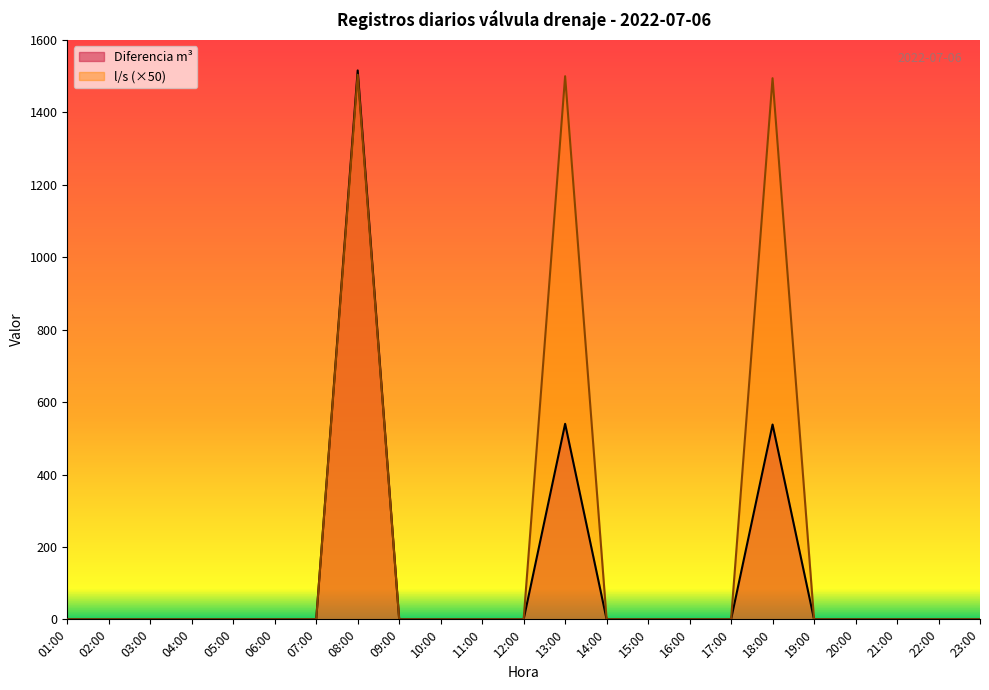

What is the label of the 7th point from the right?

17:00